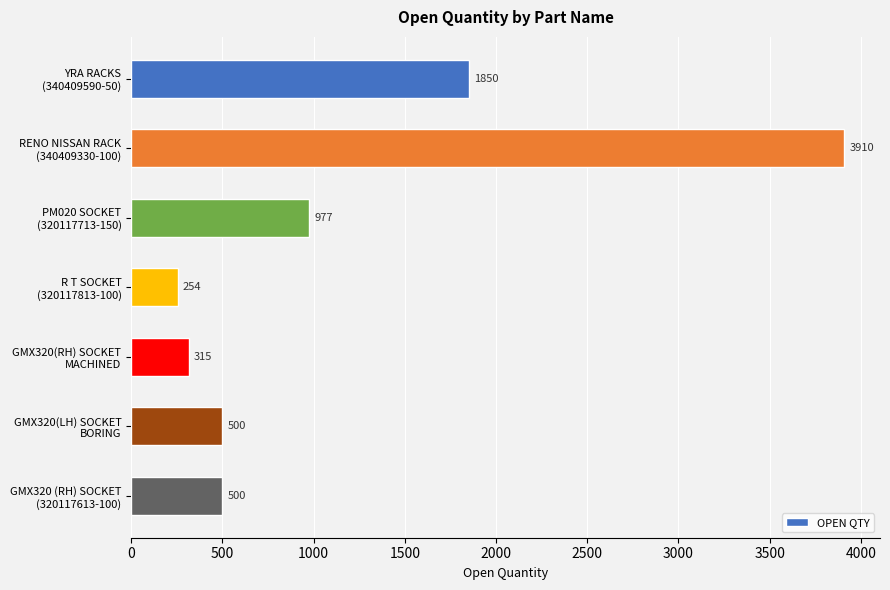

At which category does the chart reach its minimum across all series?

R T SOCKET
(320117813-100)